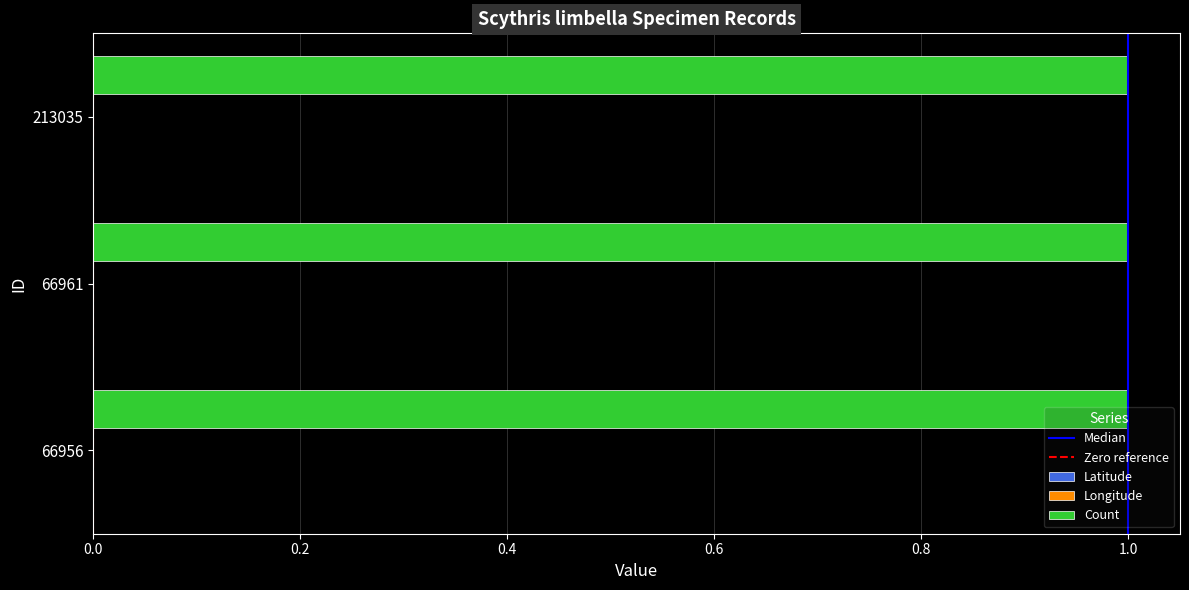

Which has a higher value, 213035 or 66956?

213035